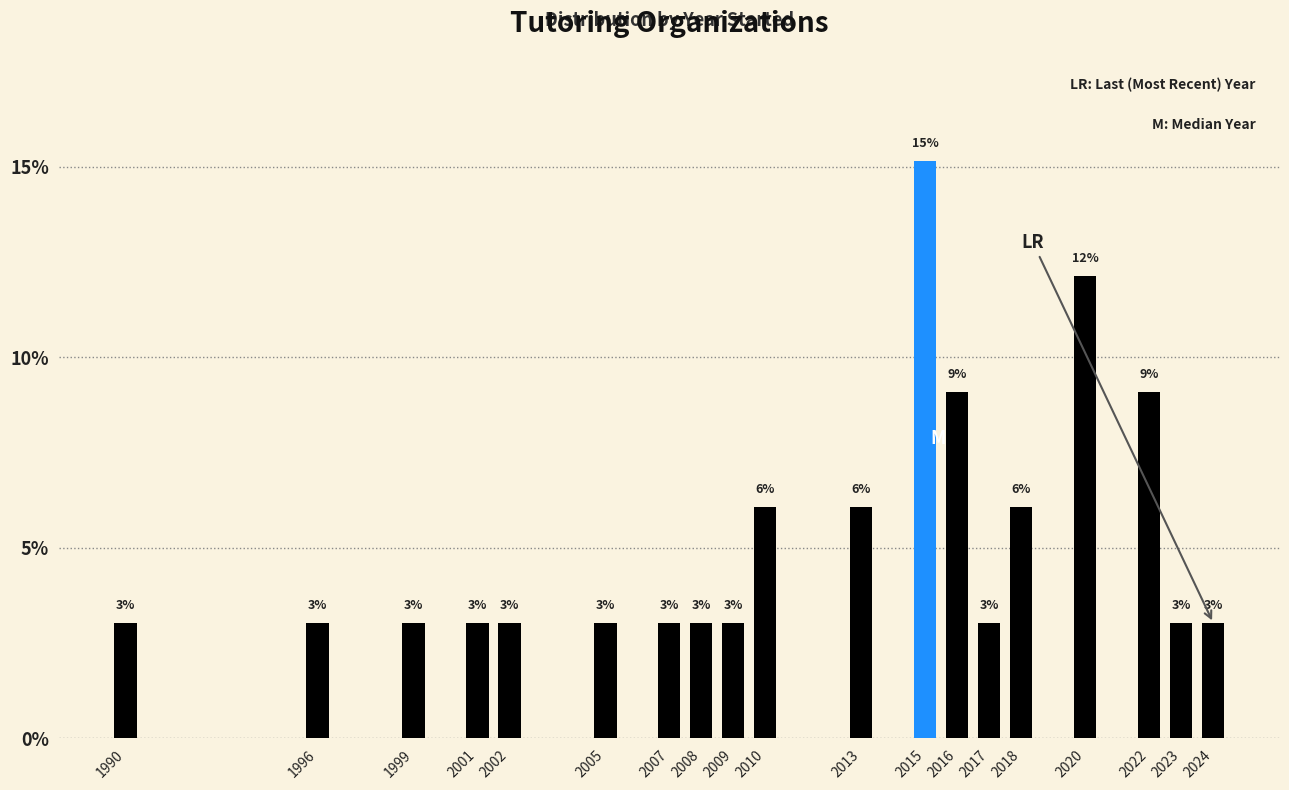

Is it true that the value at 1990 is 3.0?

True